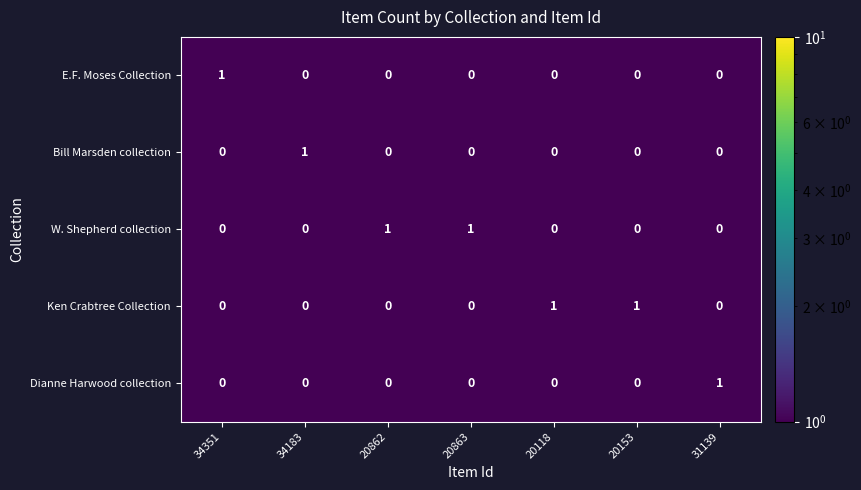

Is it true that E.F. Moses Collection equals 0 at 20863?

True